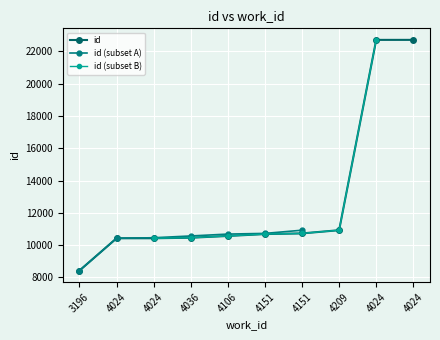

How many data points are less than 10680?

5